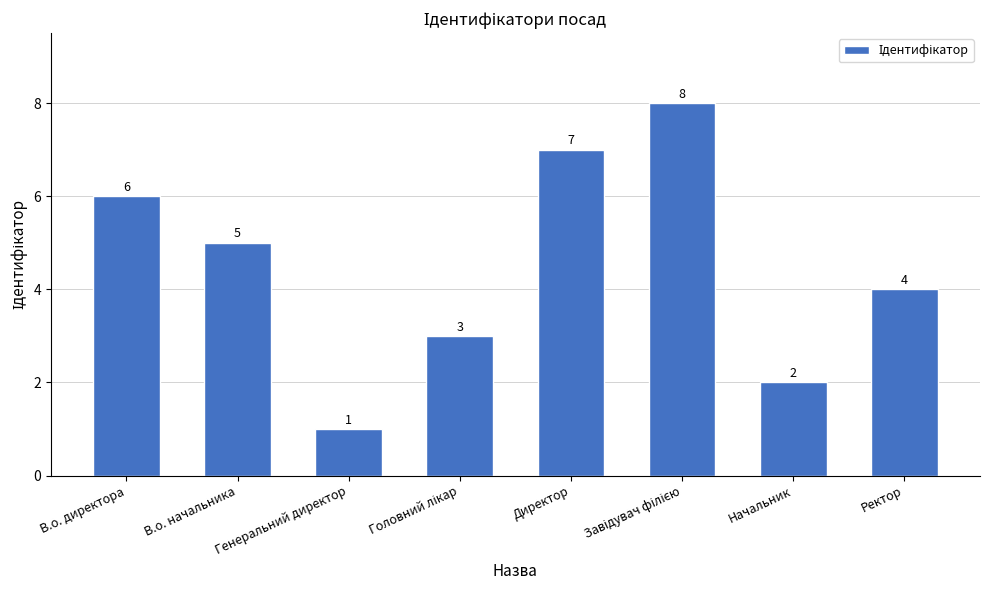

Which has a higher value, В.о. директора or В.о. начальника?

В.о. директора